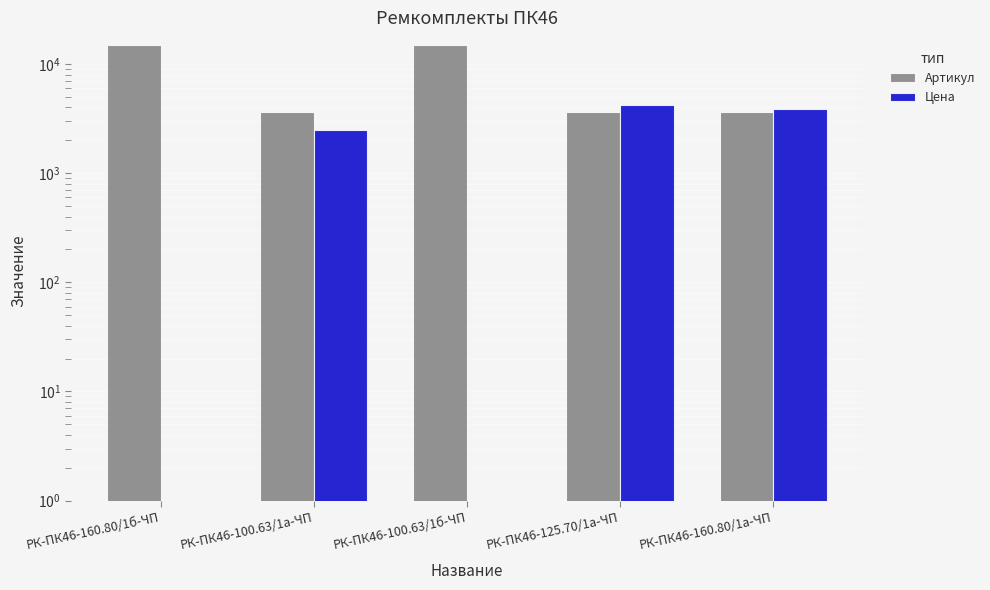

Between РК-ПК46-160.80/1б-ЧП and РК-ПК46-160.80/1а-ЧП, which is larger?

РК-ПК46-160.80/1б-ЧП